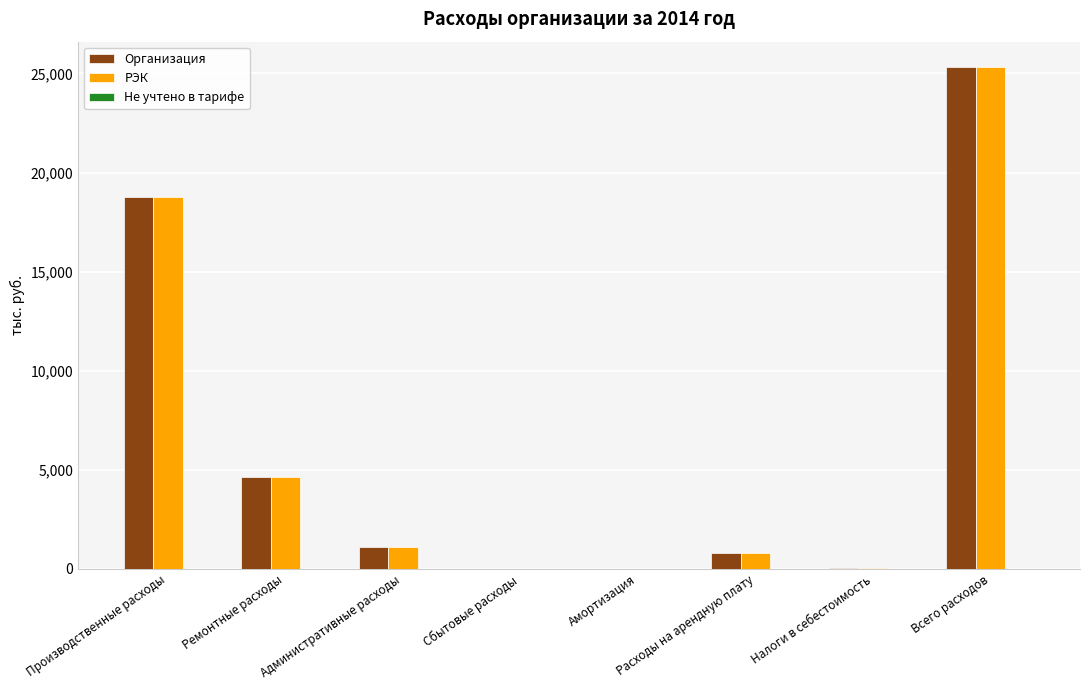

What is the sum of all РЭК values?

50666.4